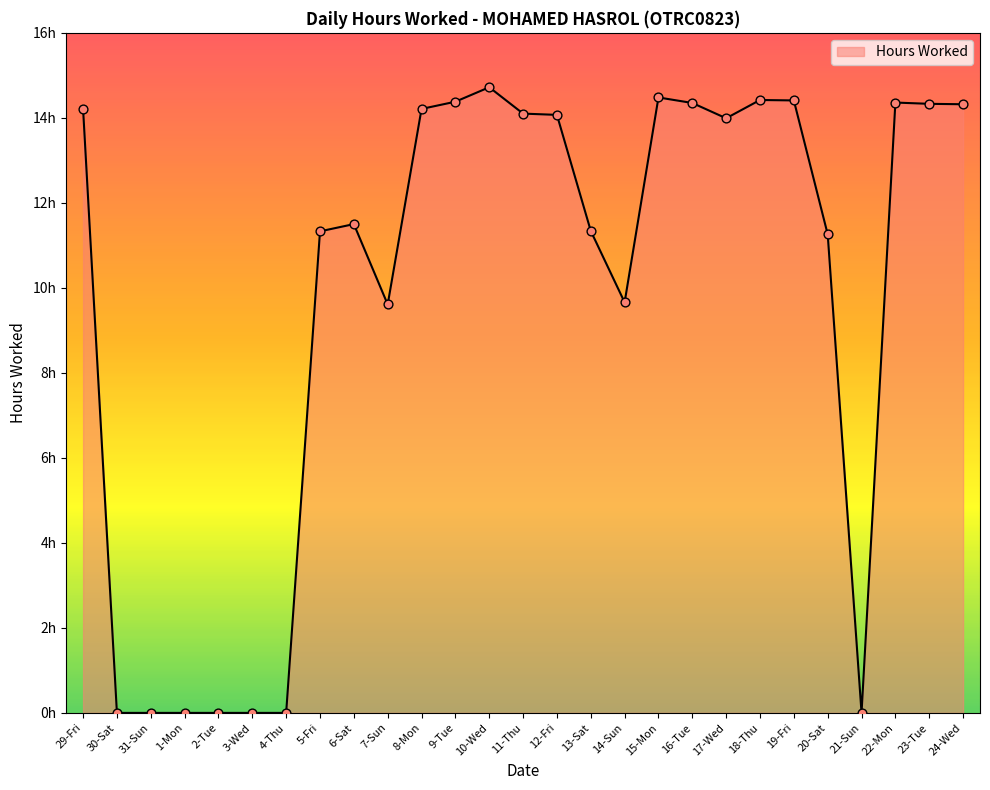

What is the ratio of the value at 5-Fri to the value at 14-Sun?

1.2